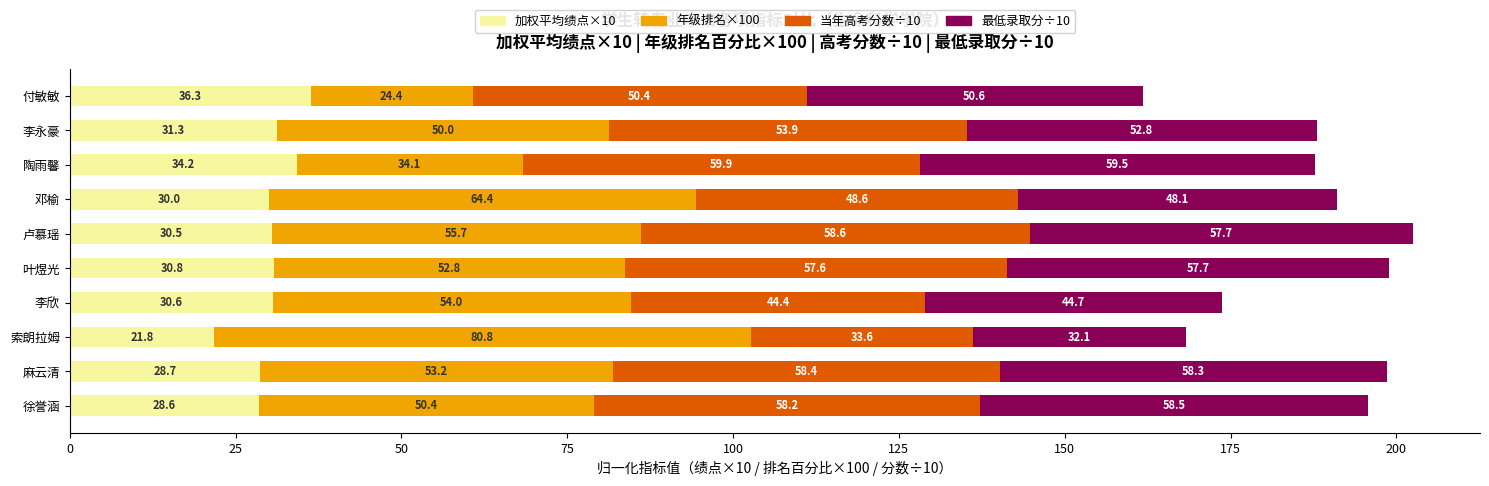

What are all the series names shown in the legend?

加权平均绩点×10, 年级排名×100, 当年高考分数÷10, 最低录取分÷10